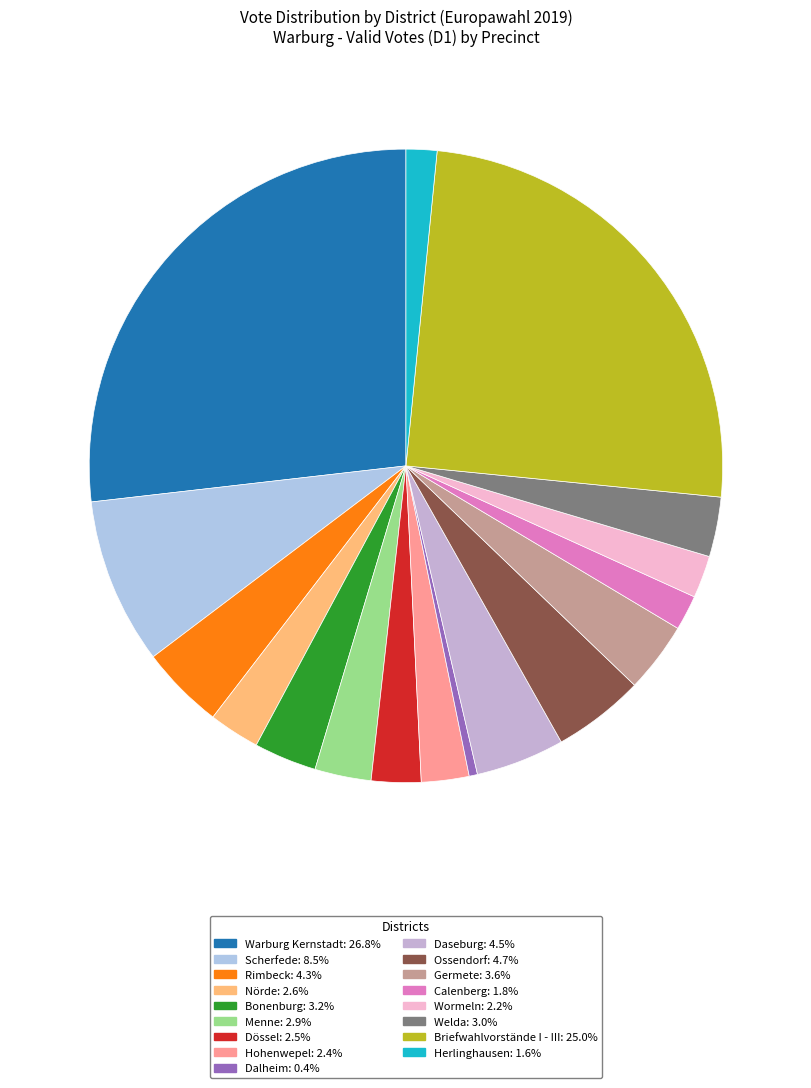

What is the largest slice in the pie chart?

Warburg Kernstadt